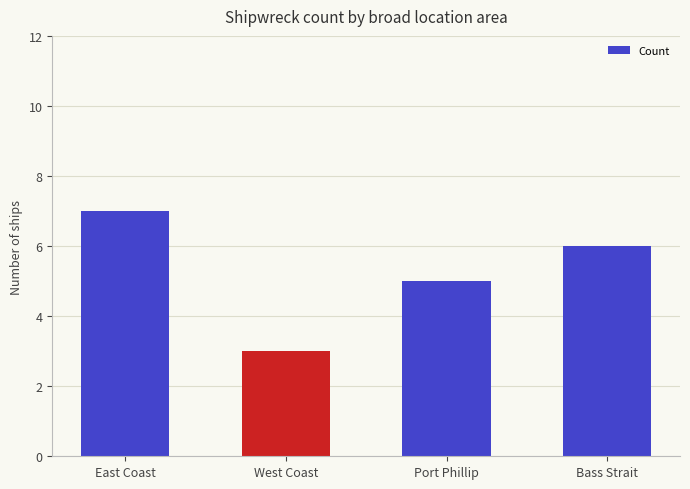

What is the change in value from West Coast to Port Phillip?

+2